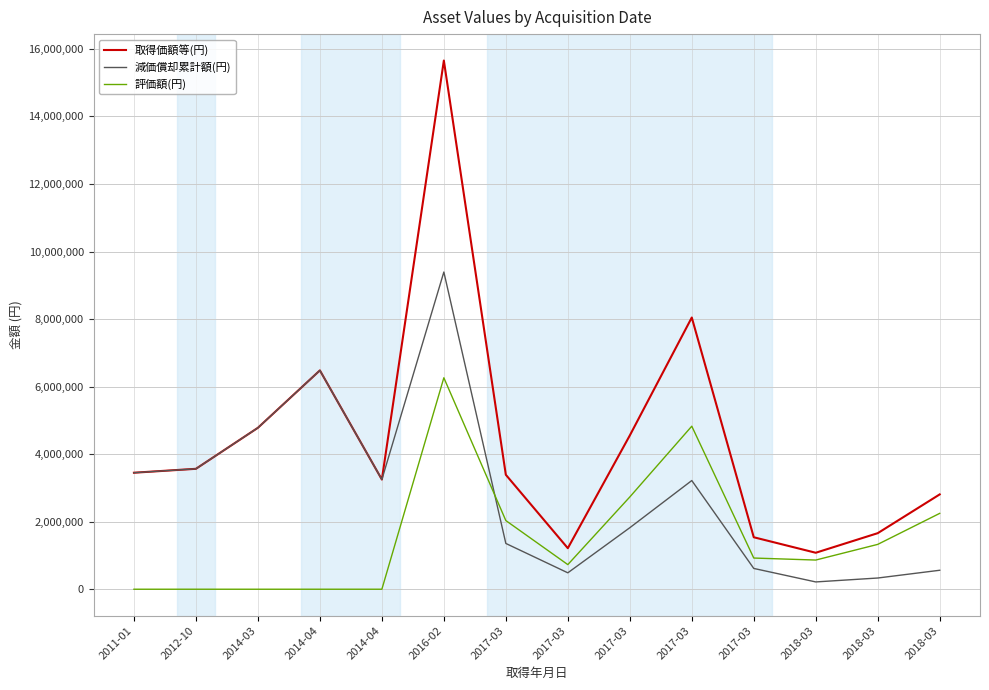

Between 2018-03 and 2017-03, which is larger?

2017-03